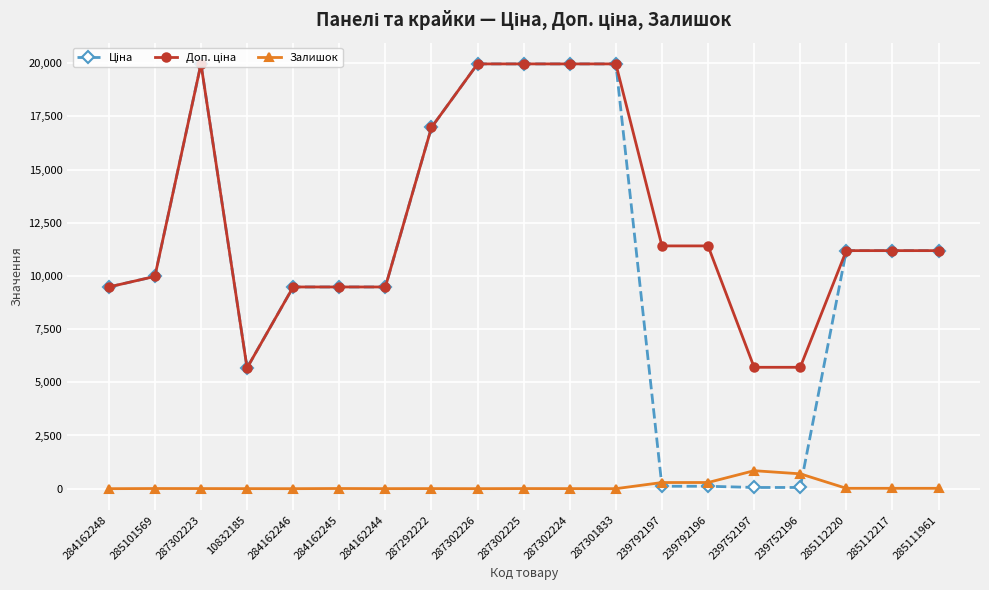

True or false: Залишок has more than 0 interior local peaks.

True